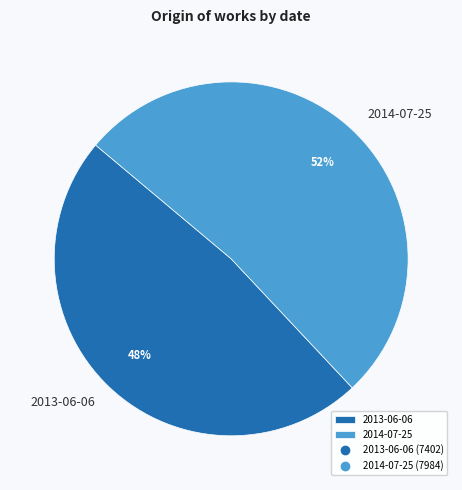

Which slice represents more than half of the pie?

2014-07-25